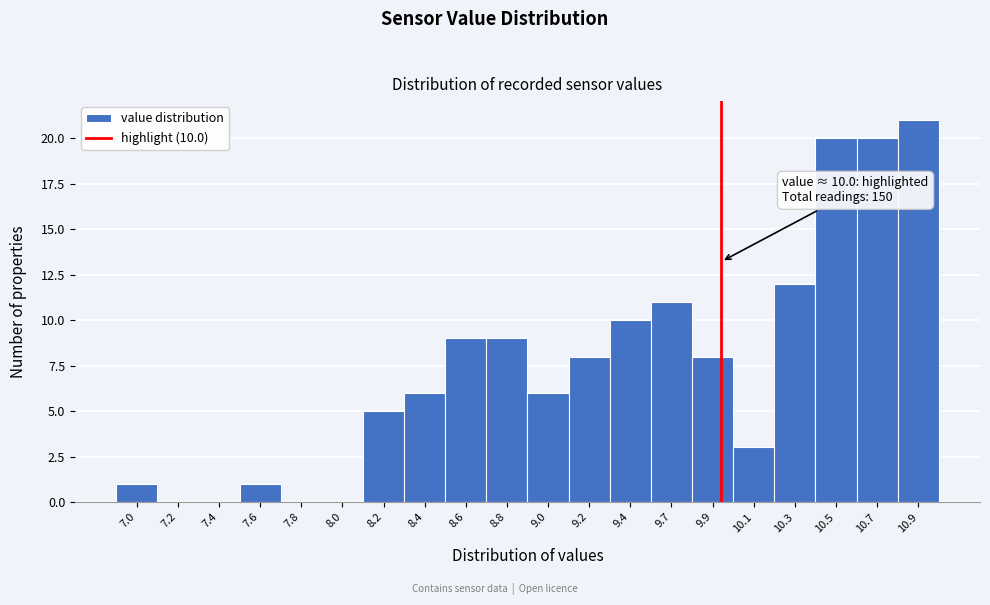

Reading left to right, transcribe all the data shown in this chart.

7.0=1	7.2=0	7.4=0	7.6=1	7.8=0	8.0=0	8.2=5	8.4=6	8.6=9	8.8=9	9.0=6	9.2=8	9.4=10	9.7=11	9.9=8	10.1=3	10.3=12	10.5=20	10.7=20	10.9=21